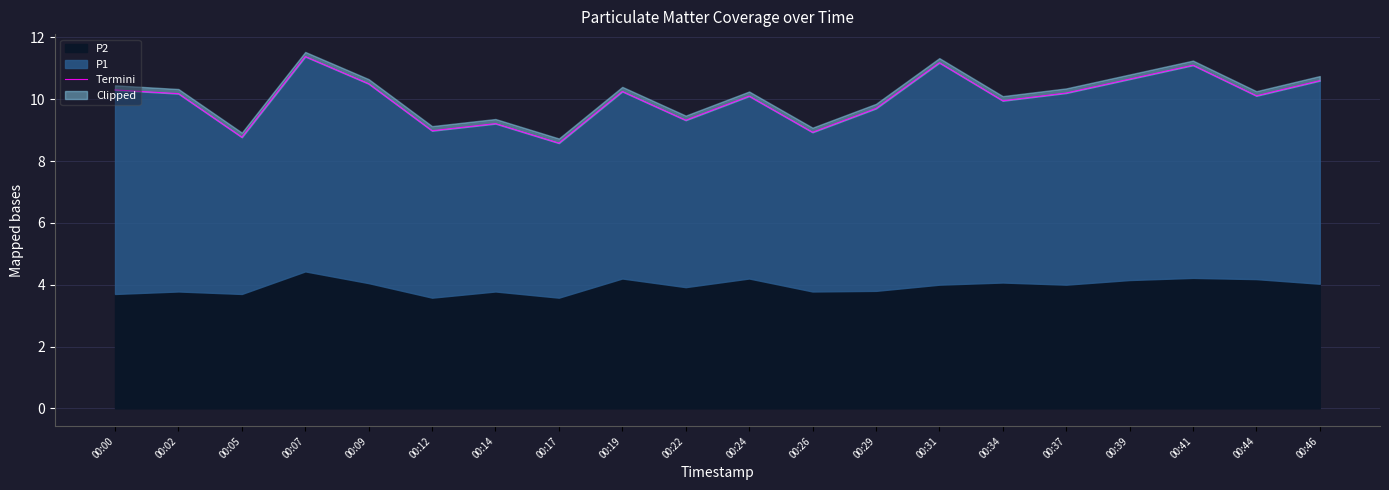

List the labels in order of value, smallest first.

00:17, 00:05, 00:26, 00:12, 00:14, 00:22, 00:29, 00:34, 00:24, 00:44, 00:02, 00:37, 00:19, 00:00, 00:09, 00:46, 00:39, 00:41, 00:31, 00:07